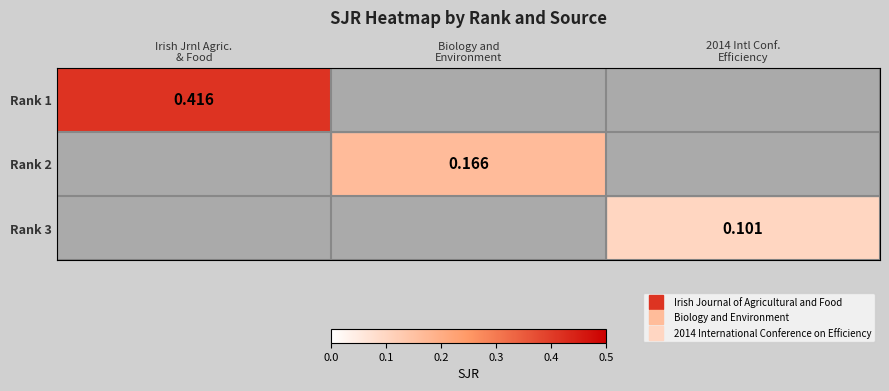

How many values in the Rank 2 series exceed 0?

1